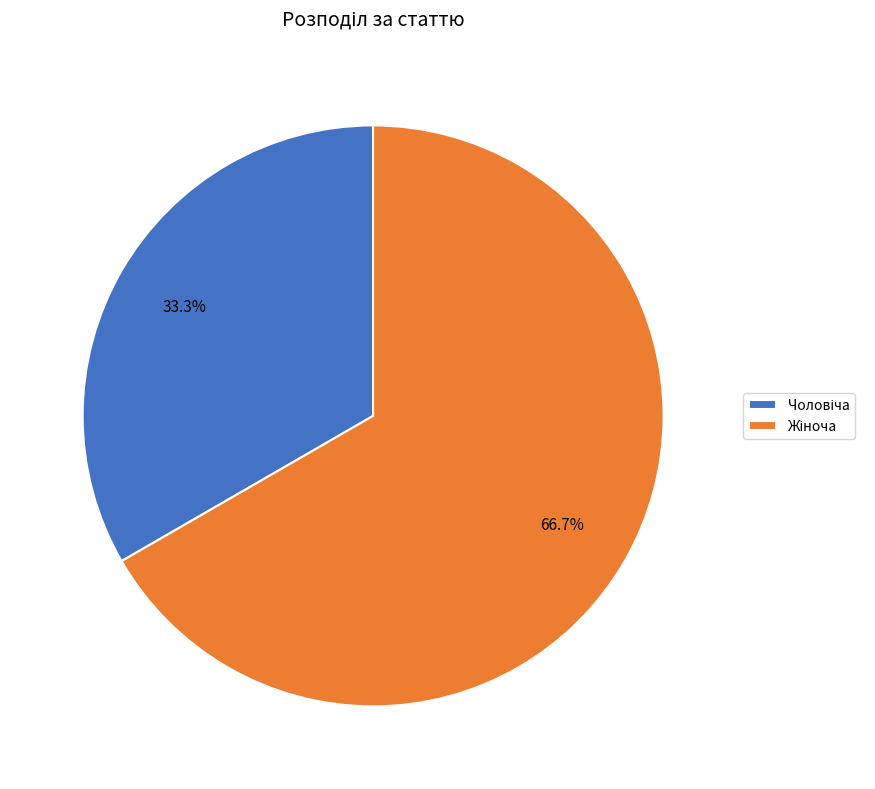

Does any single category account for the majority?

Yes